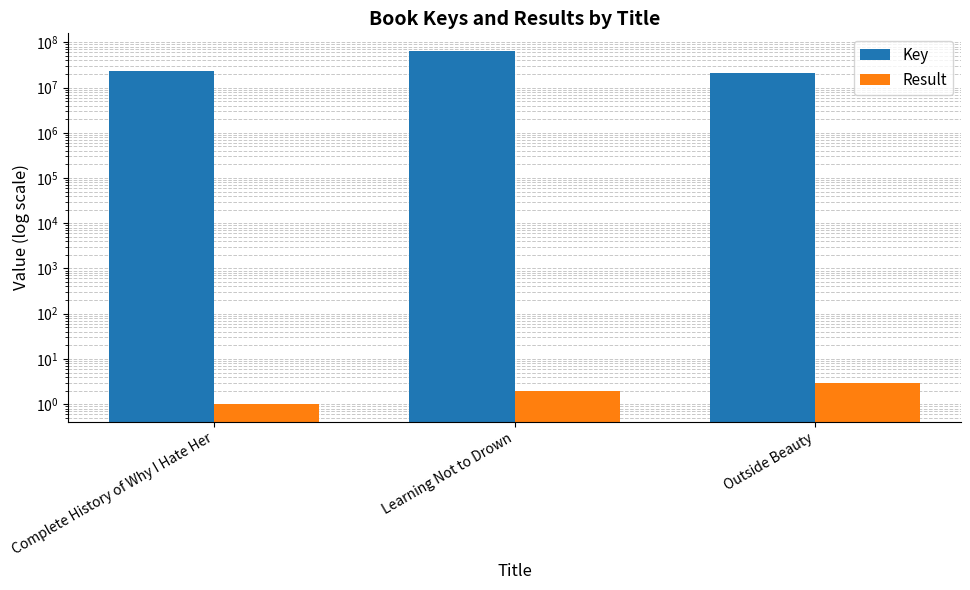

Rank the series by their maximum value, from lowest to highest.

Result, Key